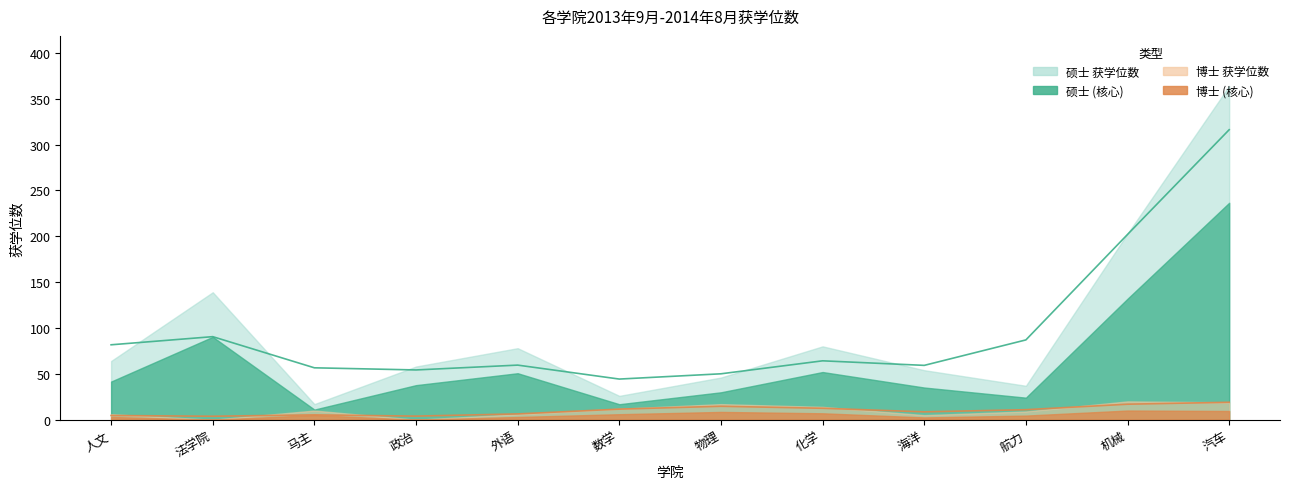

The value of 博士 at 化学 is 18. True or false?

False